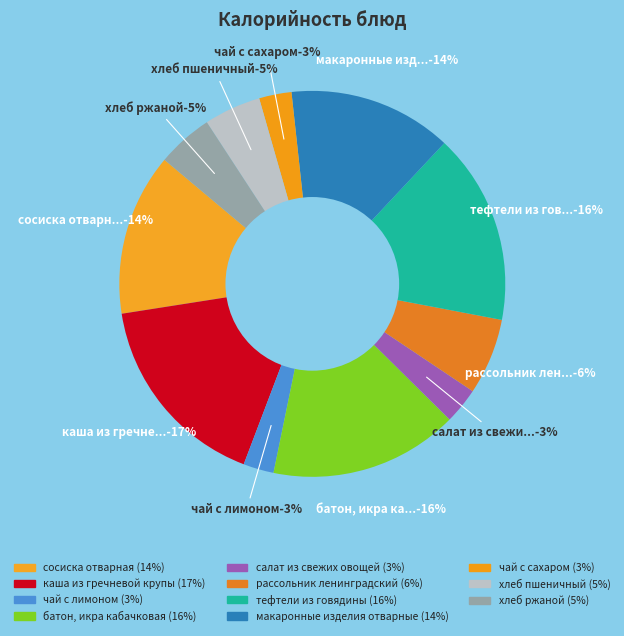

To the nearest percent, what is the average slice percentage?

9%